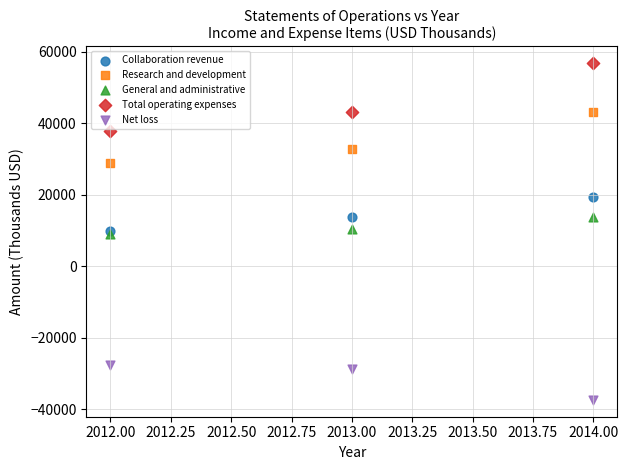

Which series has the widest spread of Y values?

Total operating expenses